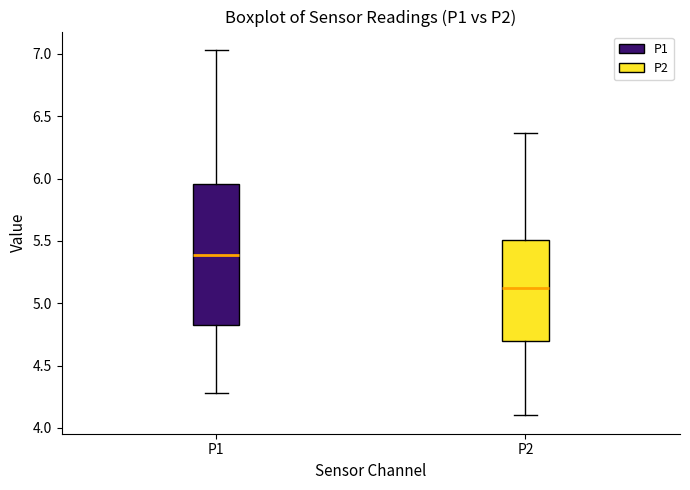

Where does the lower whisker of the box for P2 end on the y-axis? The values are not printed on the chart, so give them approximately, as read against the axis.

4.10